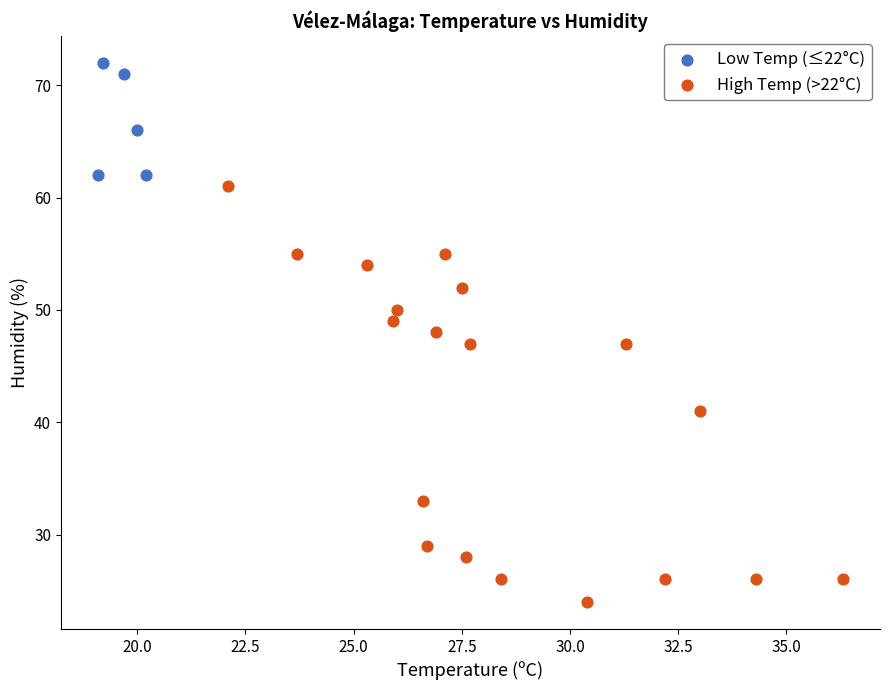

Which series reaches the minimum Y coordinate?

High Temp (>22°C)